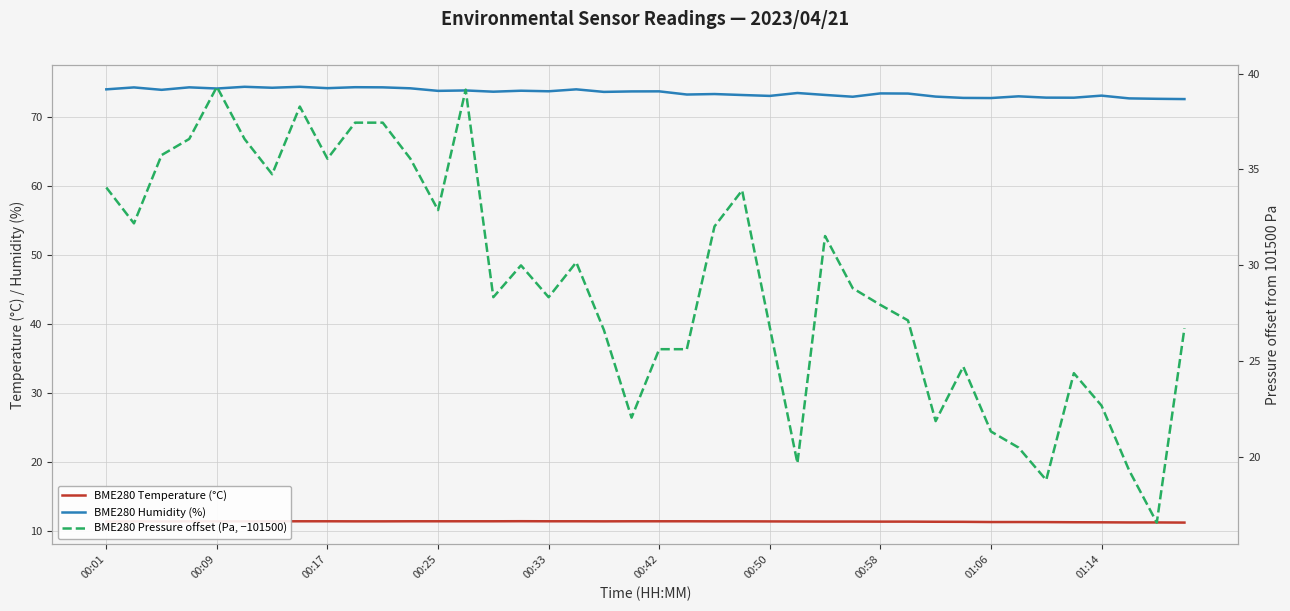

Which has a higher value, 36 or 15?

15